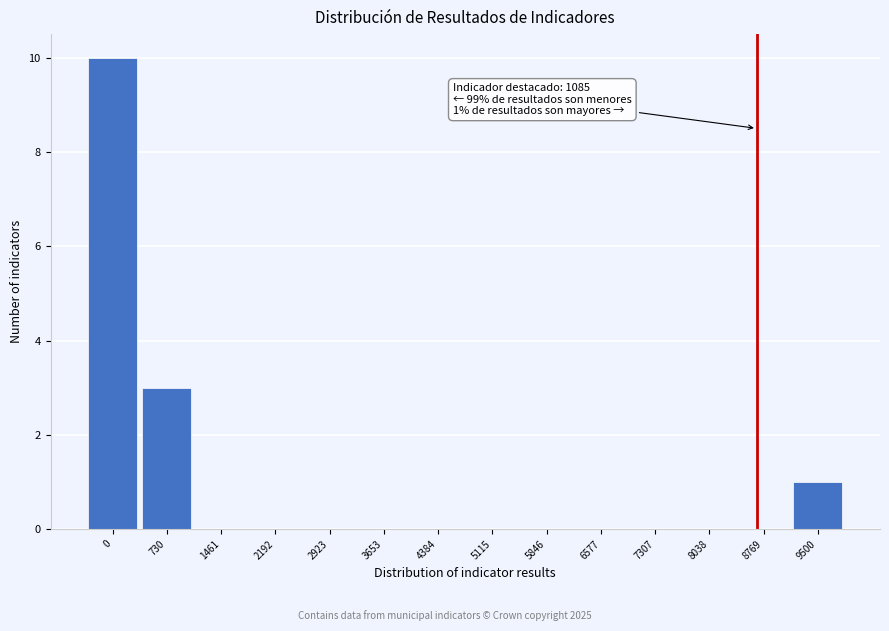

Reading right to left, list all the values displayed in this chart.

9500=1	8769=0	8038=0	7307=0	6577=0	5846=0	5115=0	4384=0	3653=0	2923=0	2192=0	1461=0	730=3	0=10